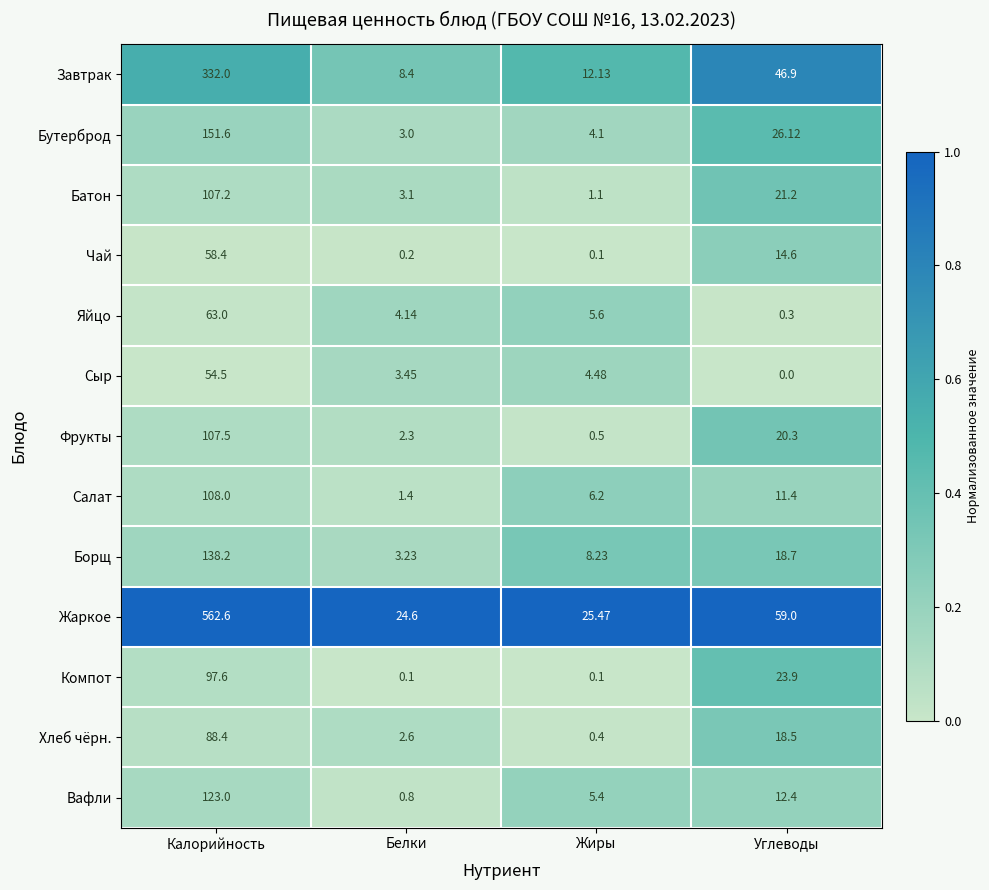

Is the value of Яйцо at Калорийность greater than the value of Фрукты at Углеводы?

Yes